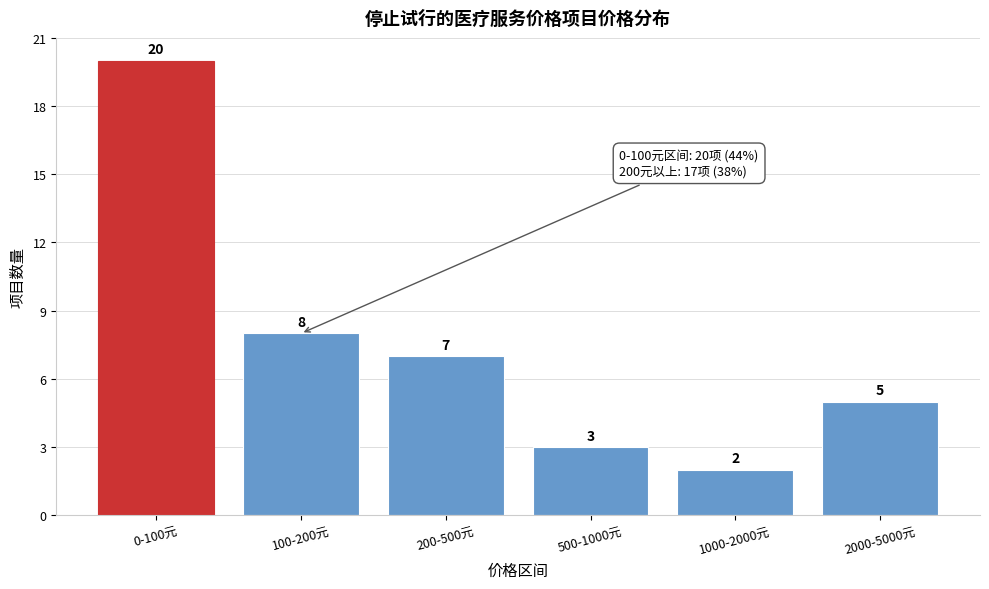

Reading left to right, transcribe all the data shown in this chart.

20	8	7	3	2	5